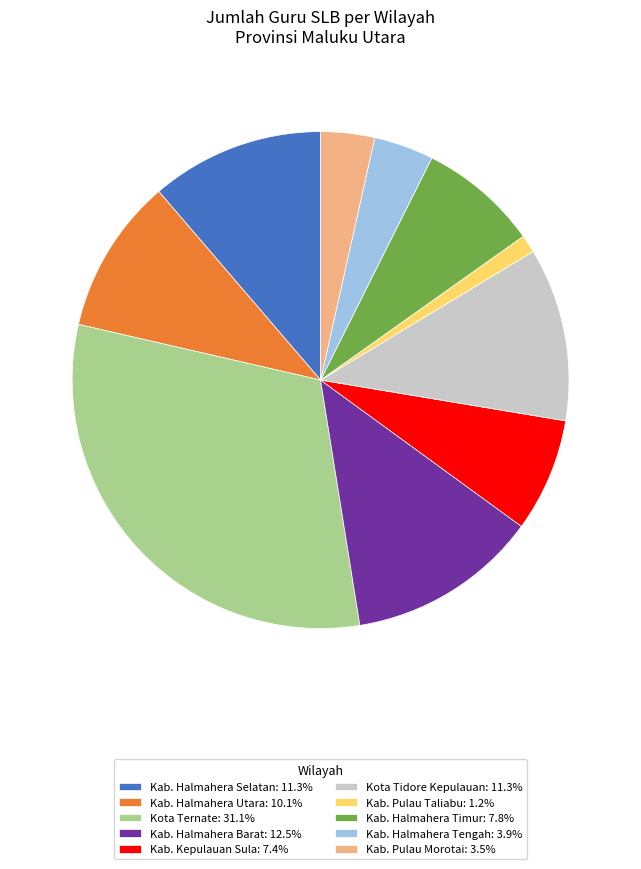

Is there any slice that represents more than half of the pie?

No